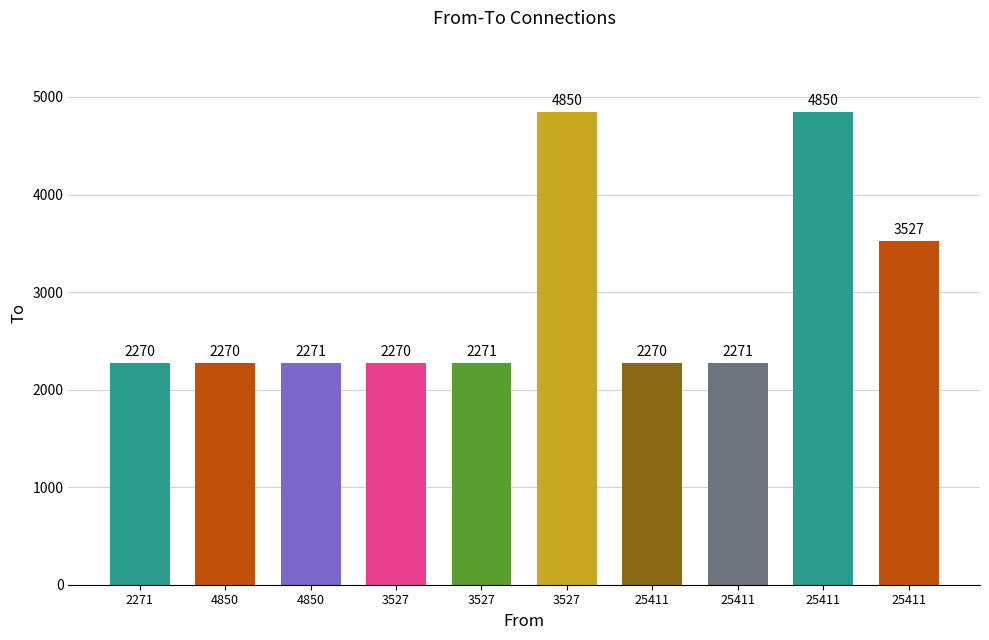

Count the number of data series in this chart.

1